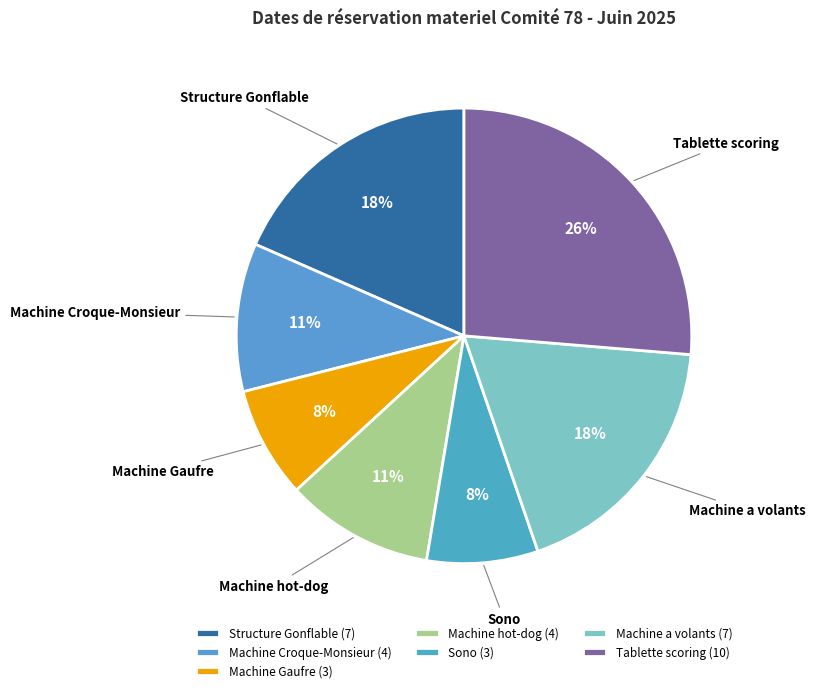

To the nearest percent, what is the average slice percentage?

14%